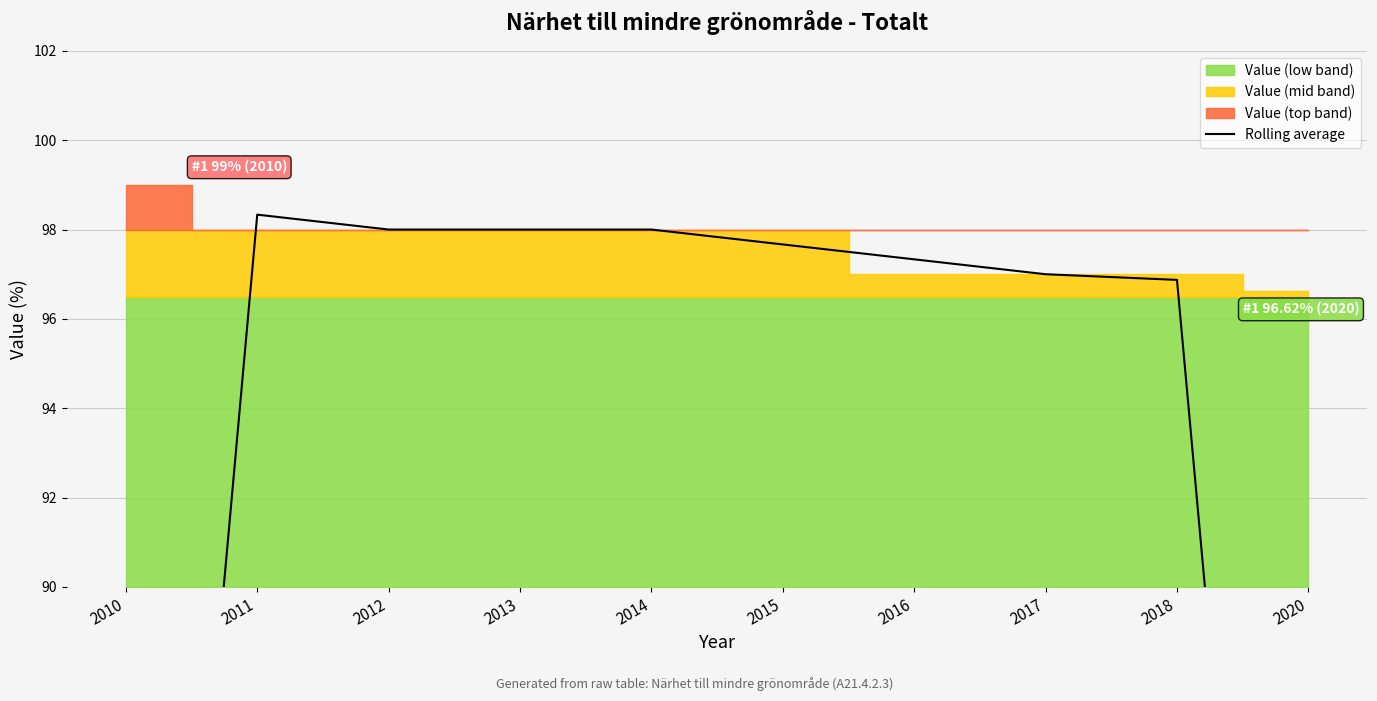

Is it true that the value at 2013 is 98.0?

True